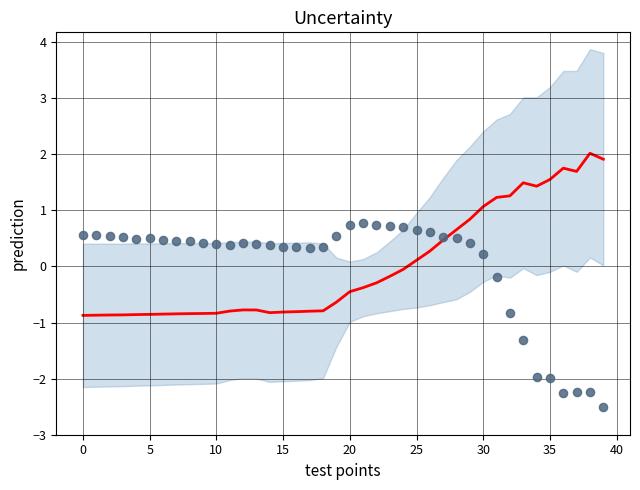

Is the value of prediction at 13 greater than the value of test points data at 36?

Yes